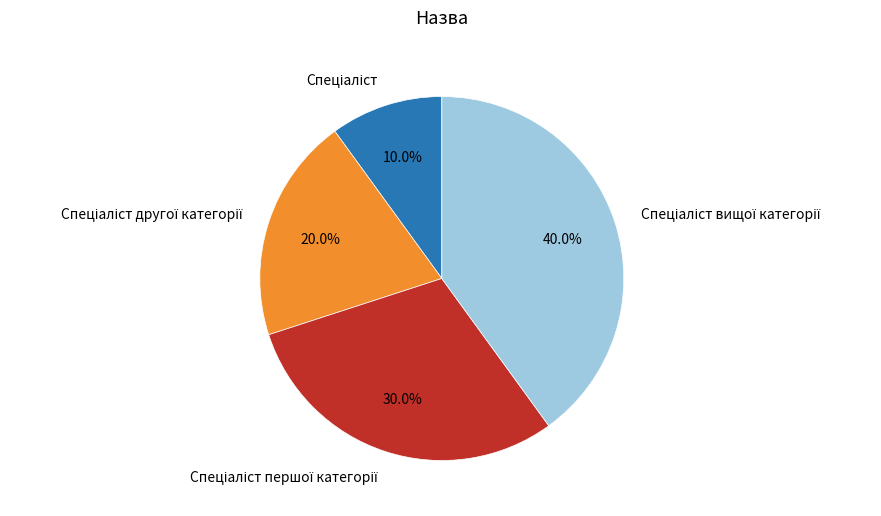

Is there any slice that represents more than half of the pie?

No